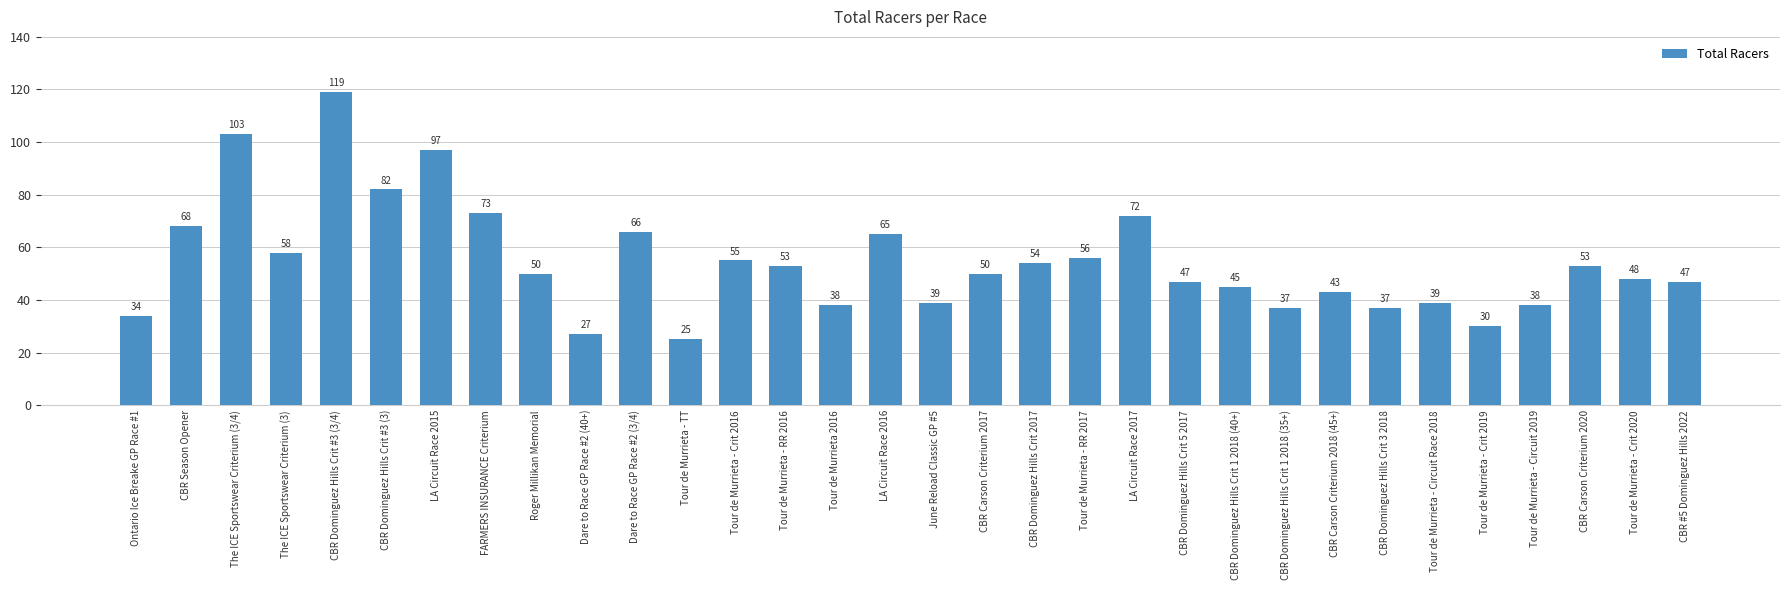

Approximately how many times larger is the value at June Reload Classic GP #5 compared to Tour de Murrieta - Crit 2016?

0.7